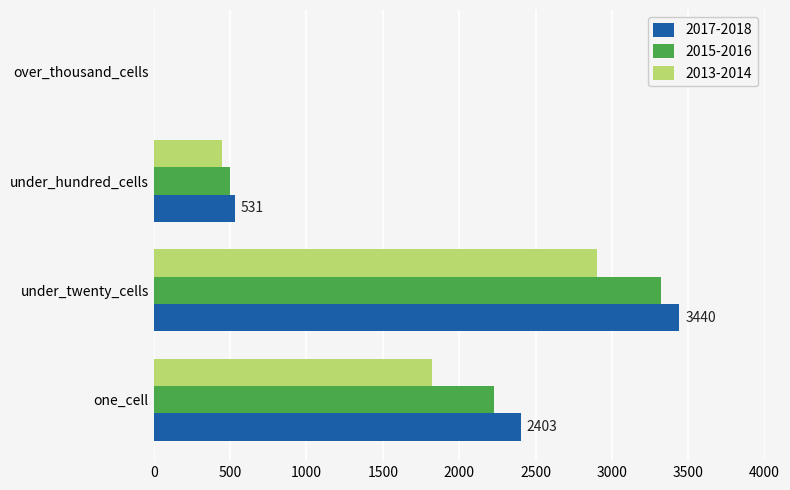

What is the sum of all 2015-2016 values?

6047